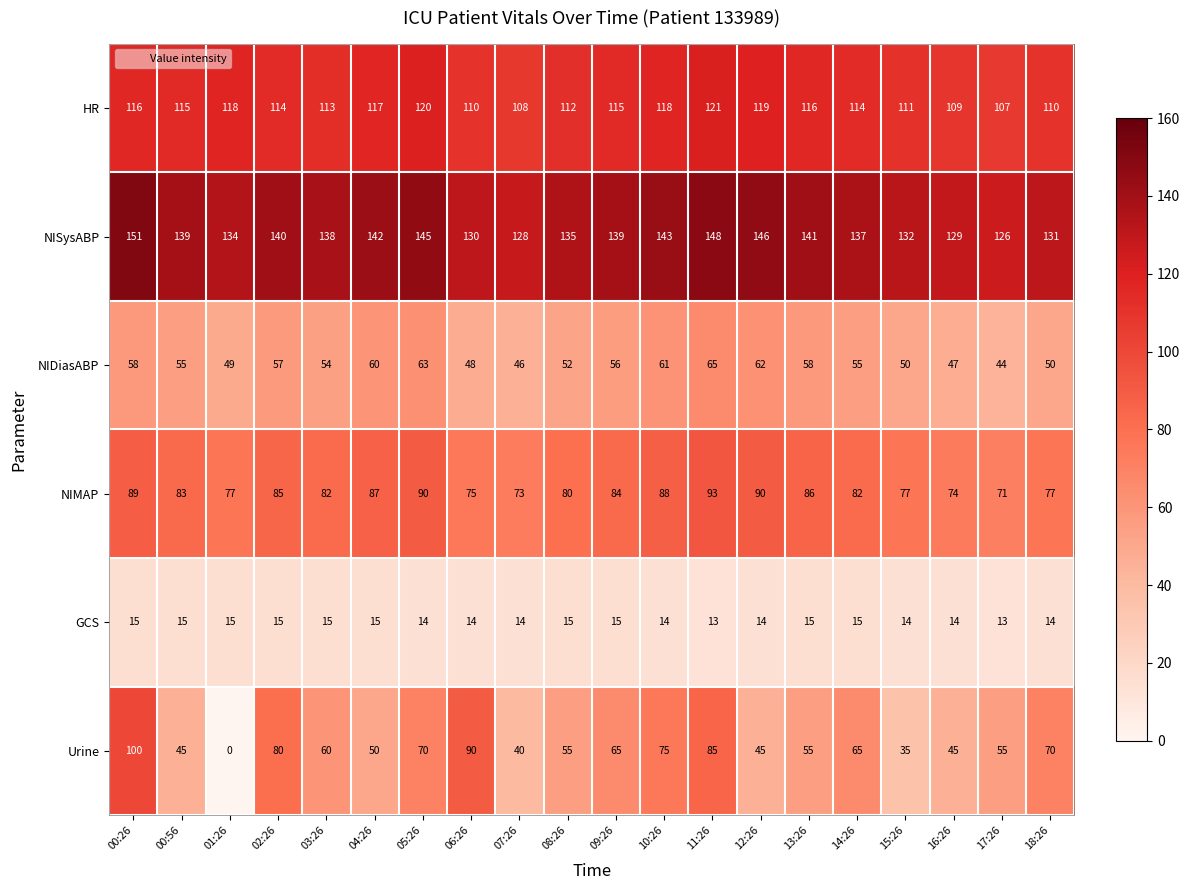

Which series has the widest spread of values?

Urine